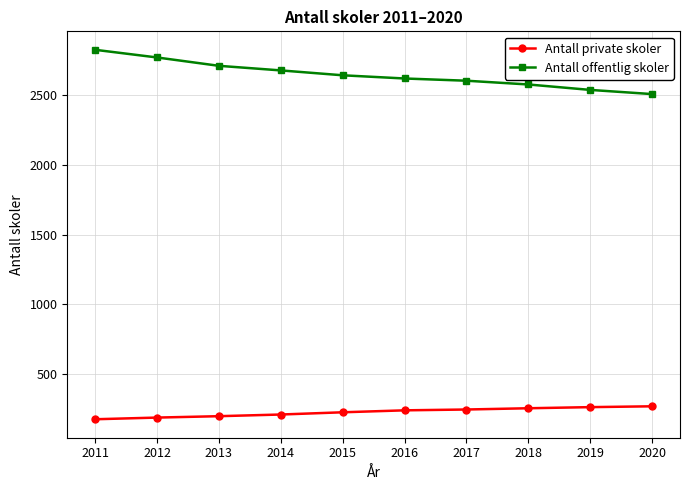

Count the number of categories in the chart.

10